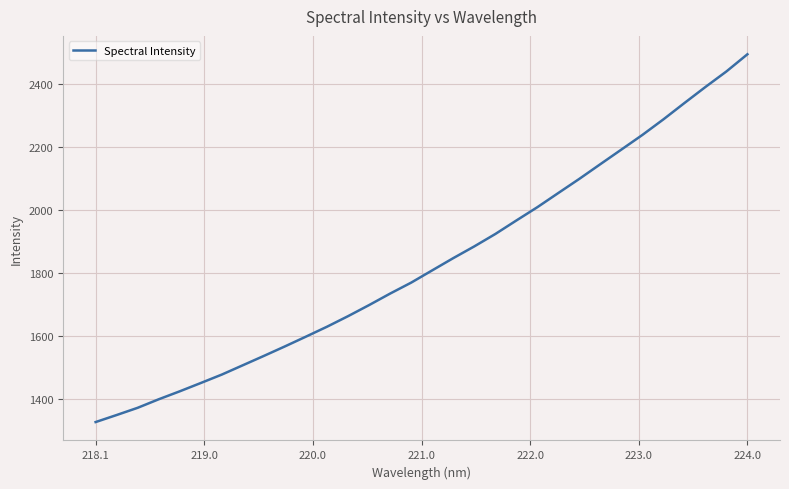

What is the greatest value displayed?

2494.0